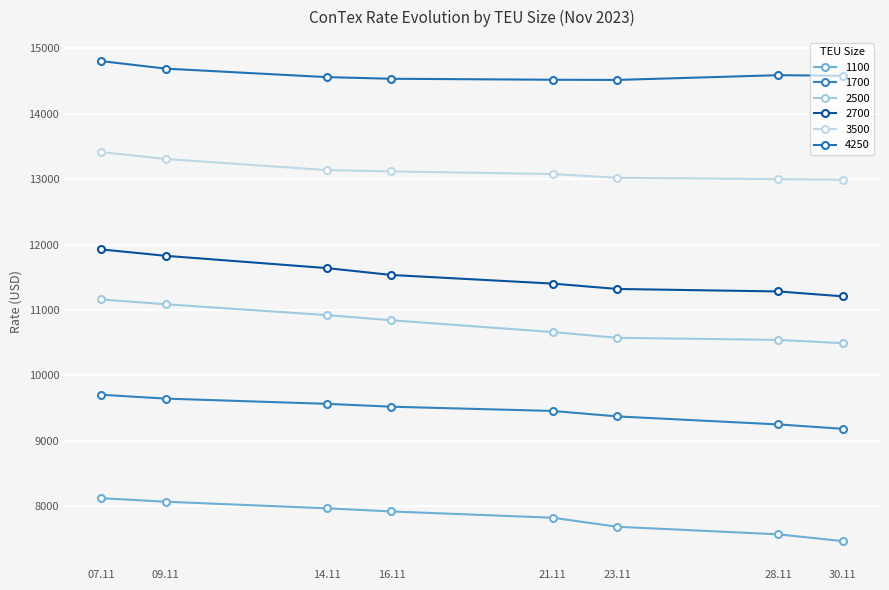

What are all the series names shown in the legend?

1100, 1700, 2500, 2700, 3500, 4250